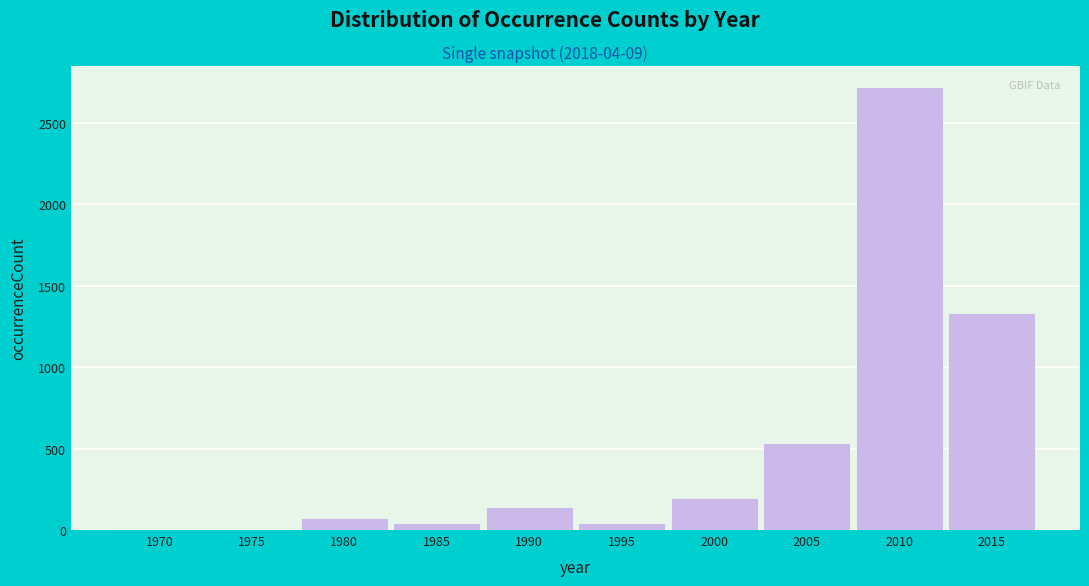

What is the greatest value displayed?

2715